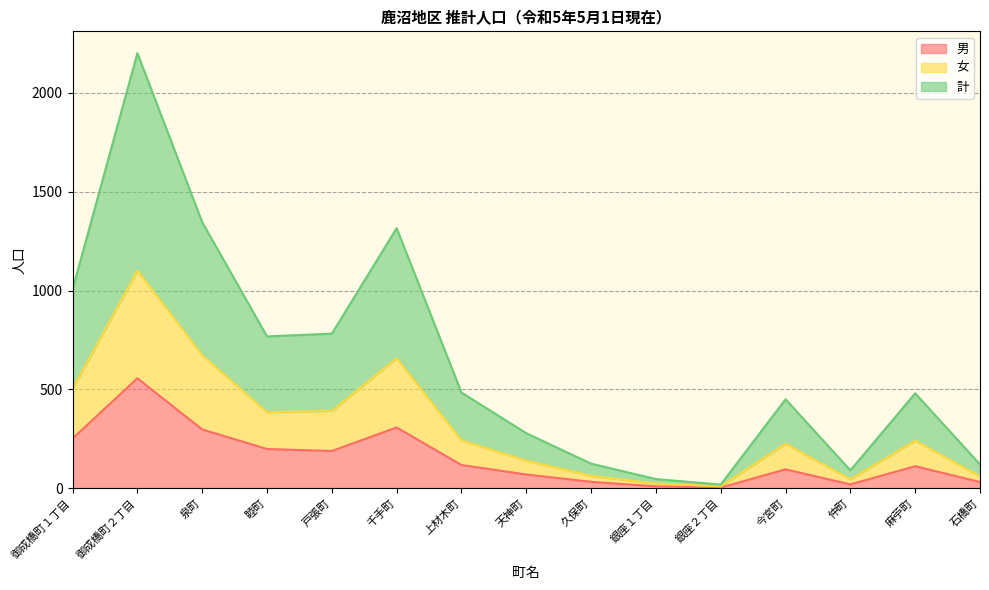

What is the difference between the 男 values at 上材木町 and 御成橋町２丁目?

439